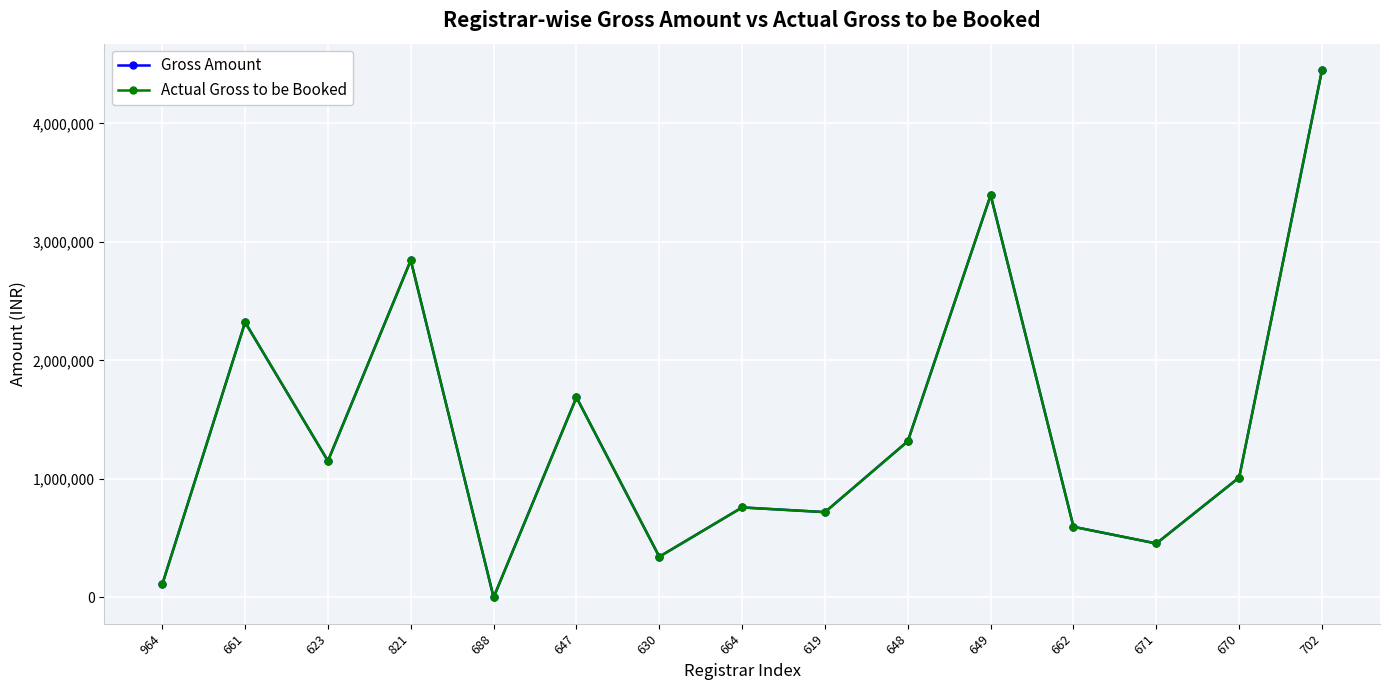

The Gross Amount series shows 2338075 at 648. True or false?

False